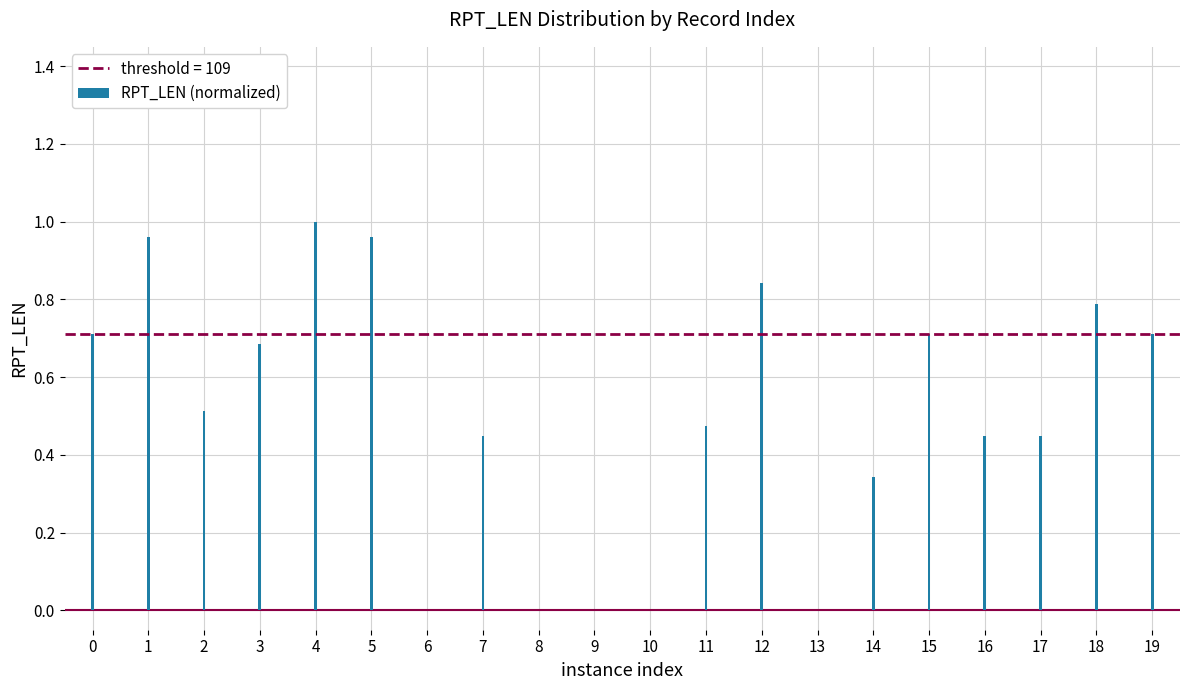

The value at 7 is 0.2. True or false?

False